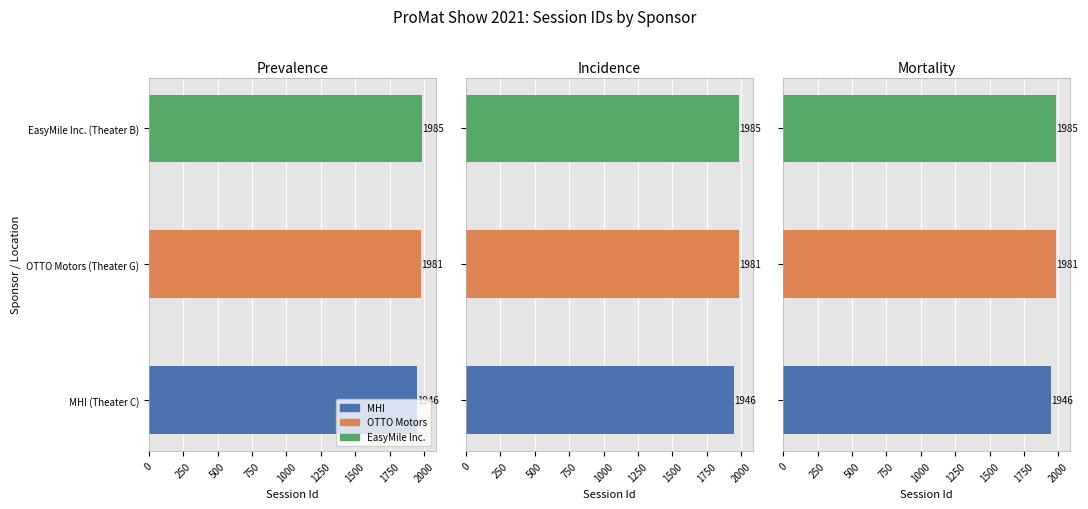

How many values are between 1946 and 1985?

3